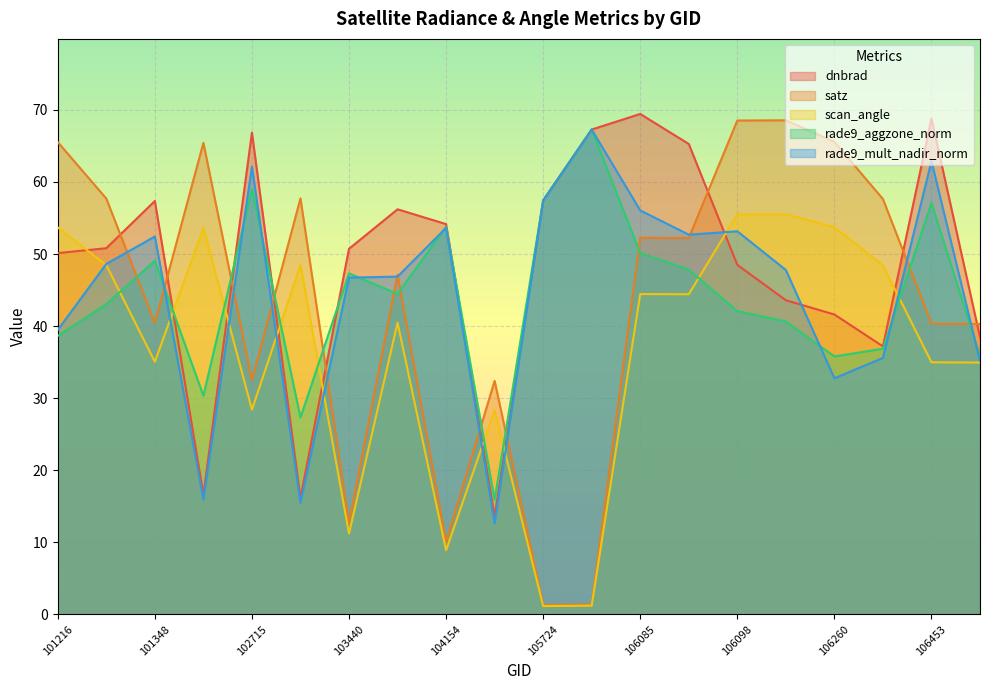

Where is the first local minimum for rade9_mult_nadir_norm?

102473